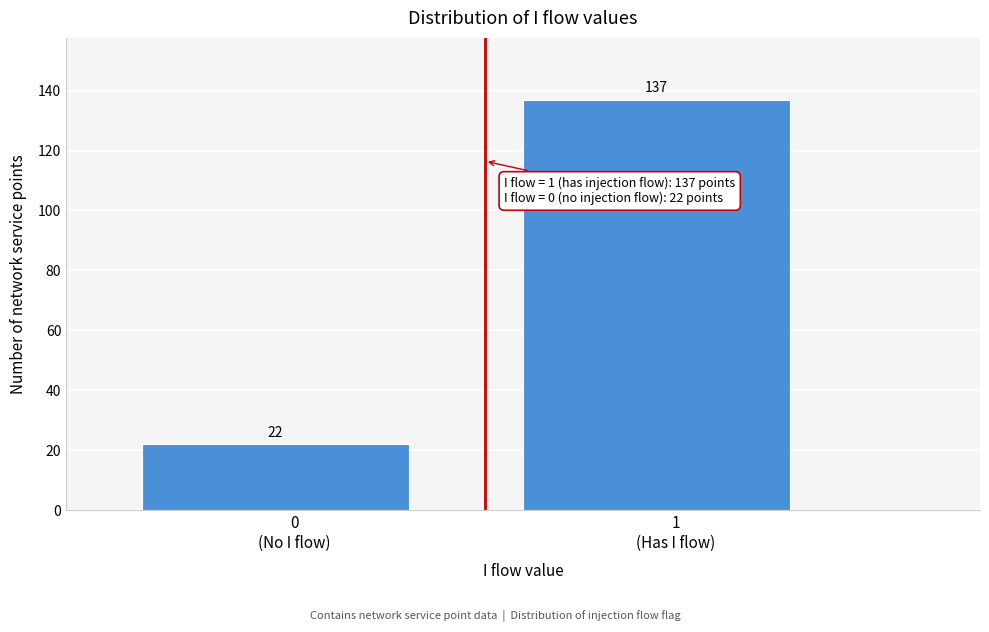

Reading left to right, what are all the values shown in this chart?

22	137